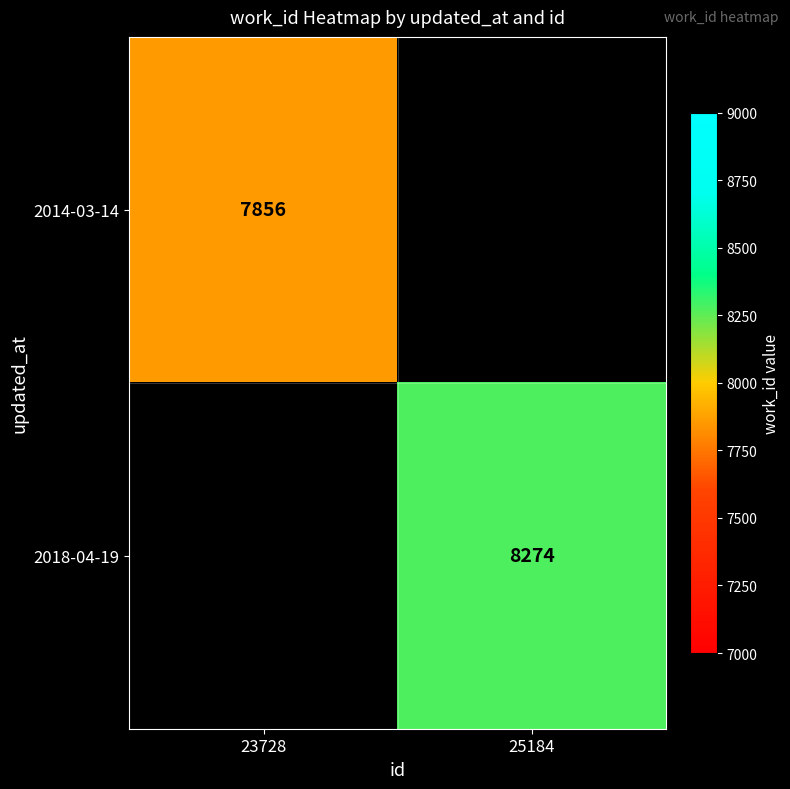

Is it true that 2018-04-19 equals 8274 at 25184?

True